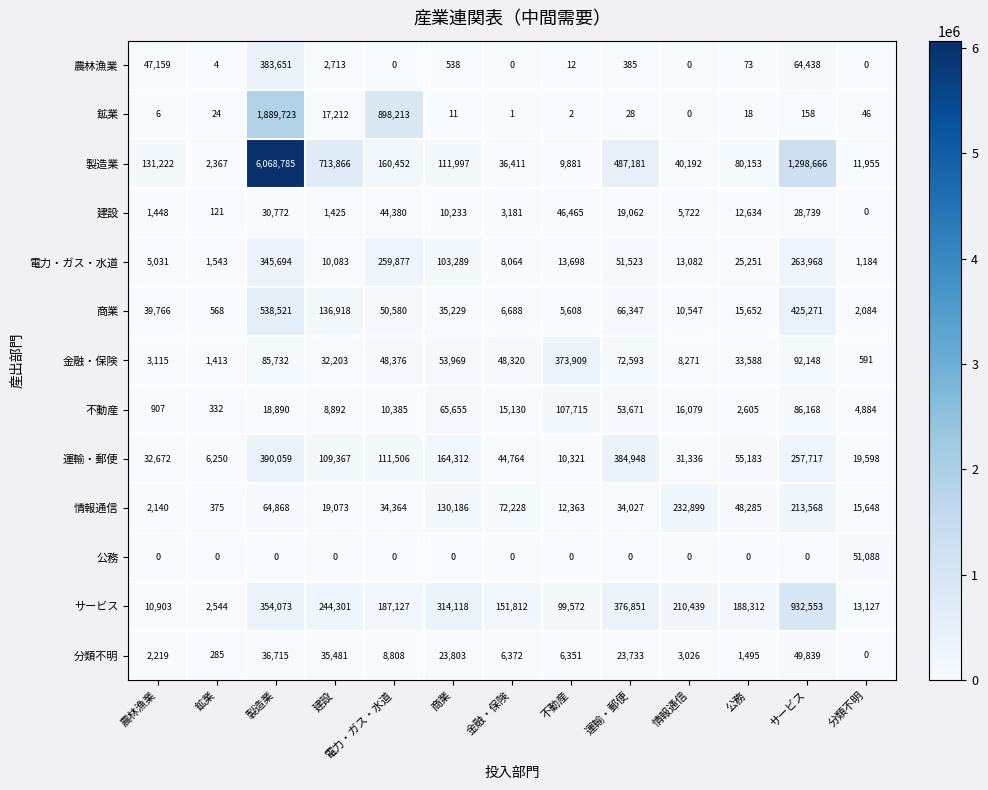

Which series changed the most between 不動産 and 公務?

金融・保険